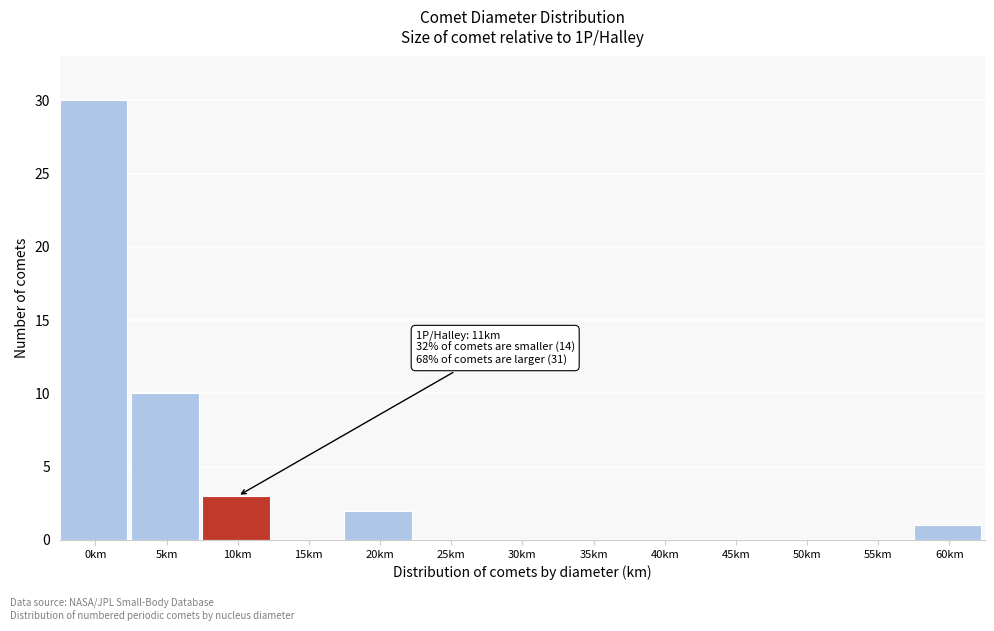

Reading left to right, list all the values displayed in this chart.

0km=30	5km=10	10km=3	15km=0	20km=2	25km=0	30km=0	35km=0	40km=0	45km=0	50km=0	55km=0	60km=1